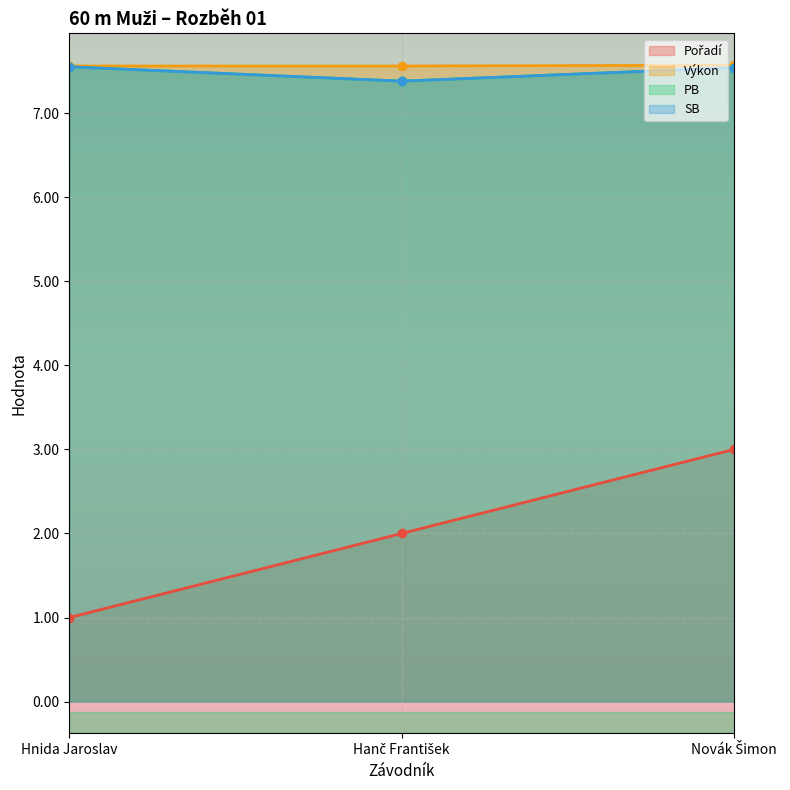

How many distinct data groups are displayed?

4